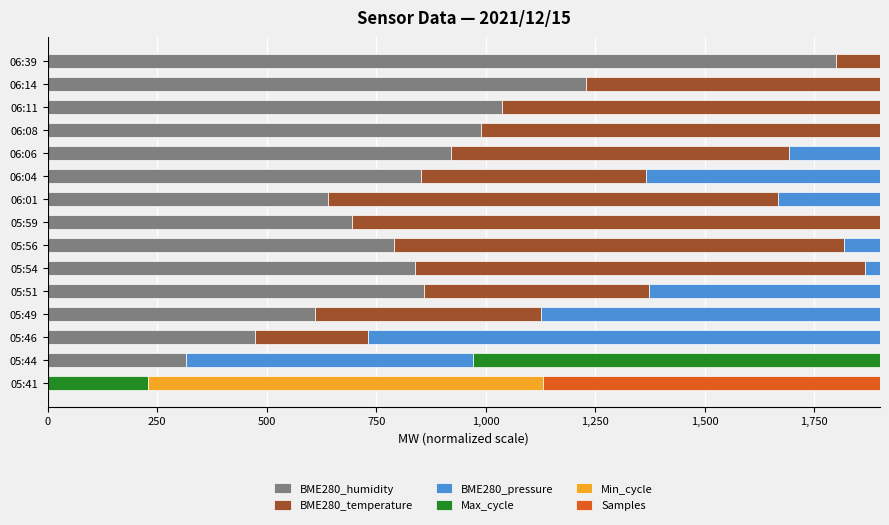

True or false: Samples has a value of 177.6 at 05:56.

False